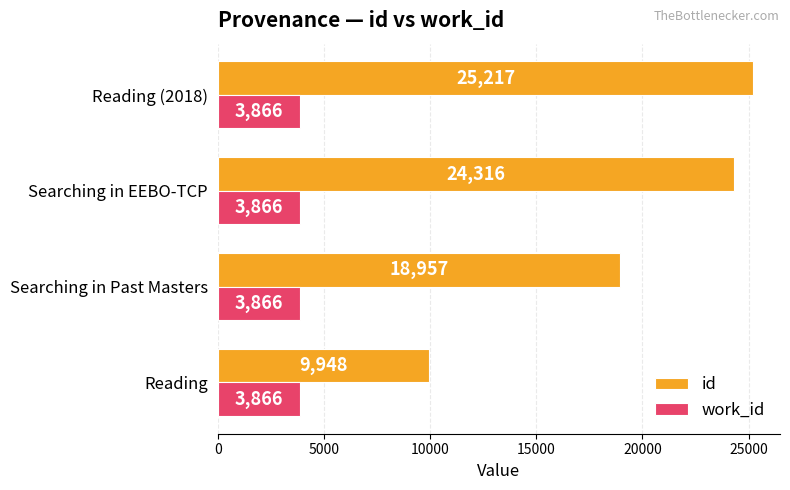

List the series in order of their peak value, lowest first.

work_id, id